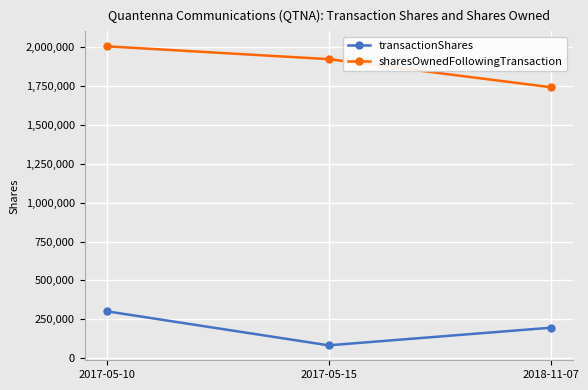

Reading left to right, what are all the values shown in this chart?

transactionShares: 2017-05-10=301570	2017-05-15=82560	2018-11-07=195820
sharesOwnedFollowingTransaction: 2017-05-10=2005814	2017-05-15=1923254	2018-11-07=1742878